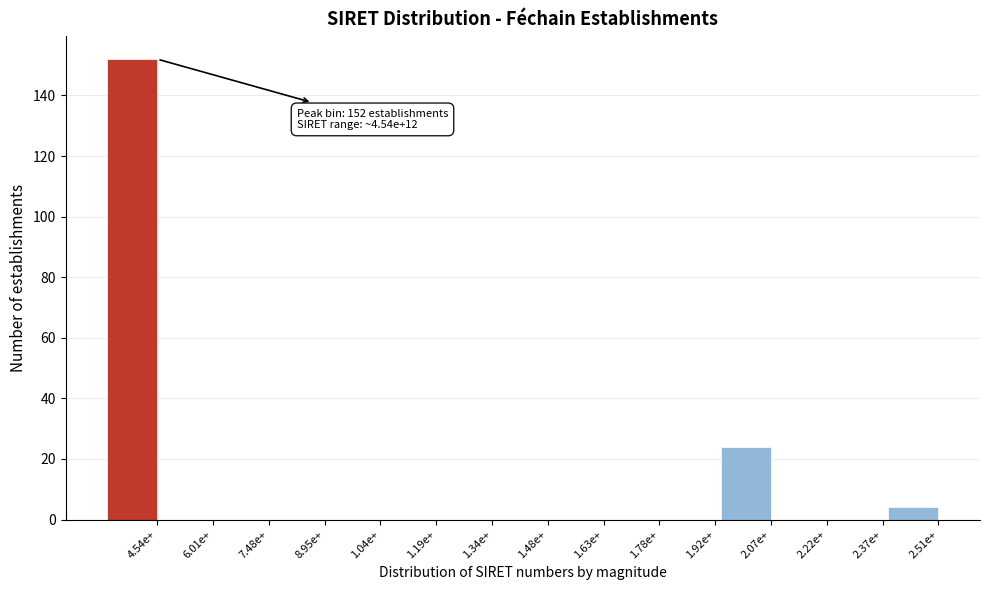

Reading left to right, transcribe all the data shown in this chart.

4.54e+=152	6.01e+=0	7.48e+=0	8.95e+=0	1.04e+=0	1.19e+=0	1.34e+=0	1.48e+=0	1.63e+=0	1.78e+=0	1.92e+=0	2.07e+=24	2.22e+=0	2.37e+=0	2.51e+=4